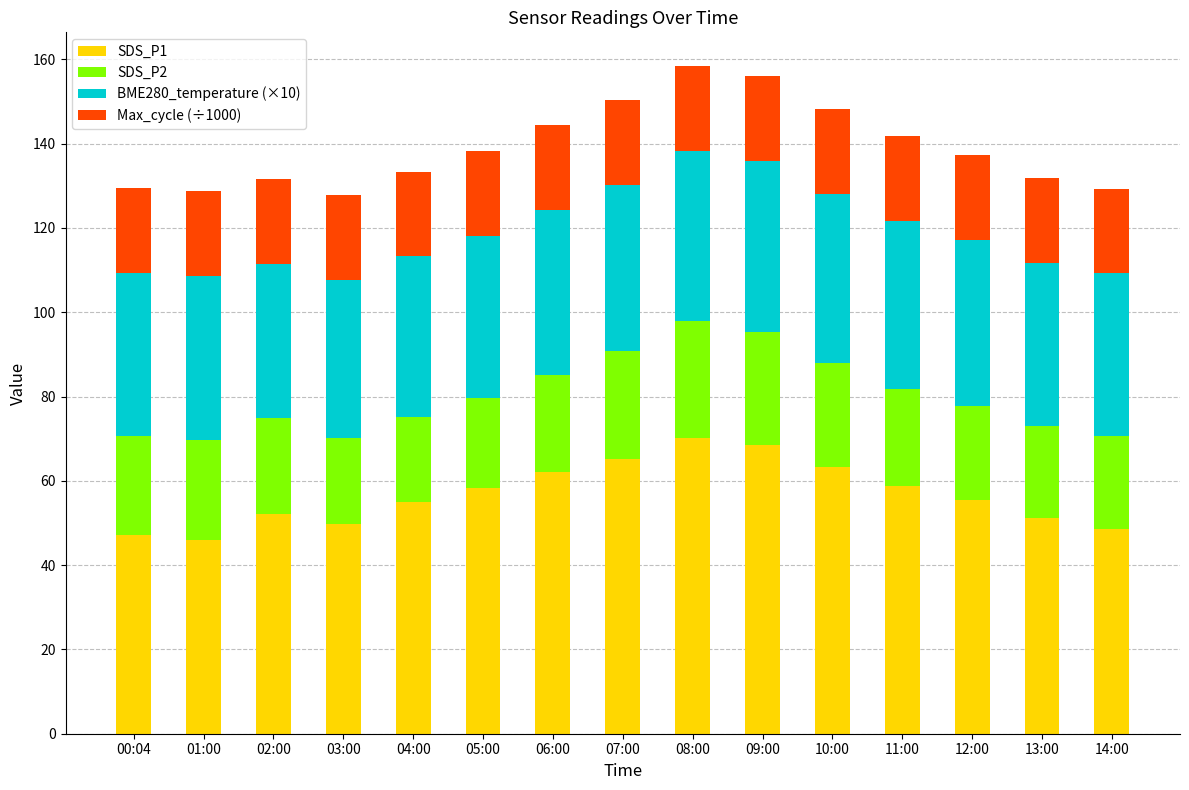

How many distinct data groups are displayed?

4